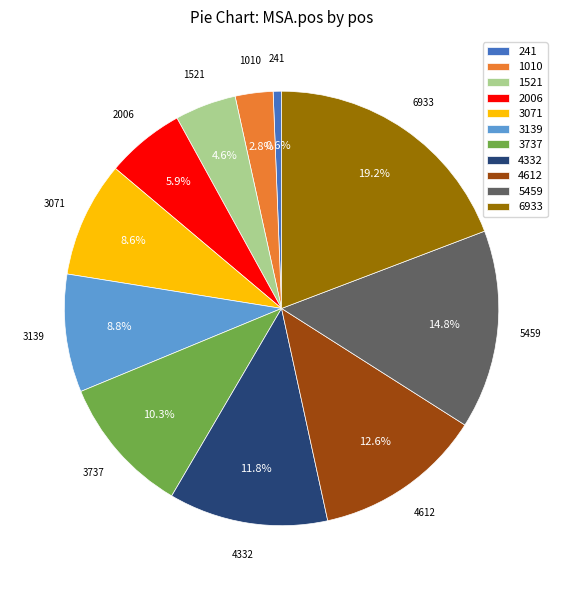

Count the number of slices in the pie.

11